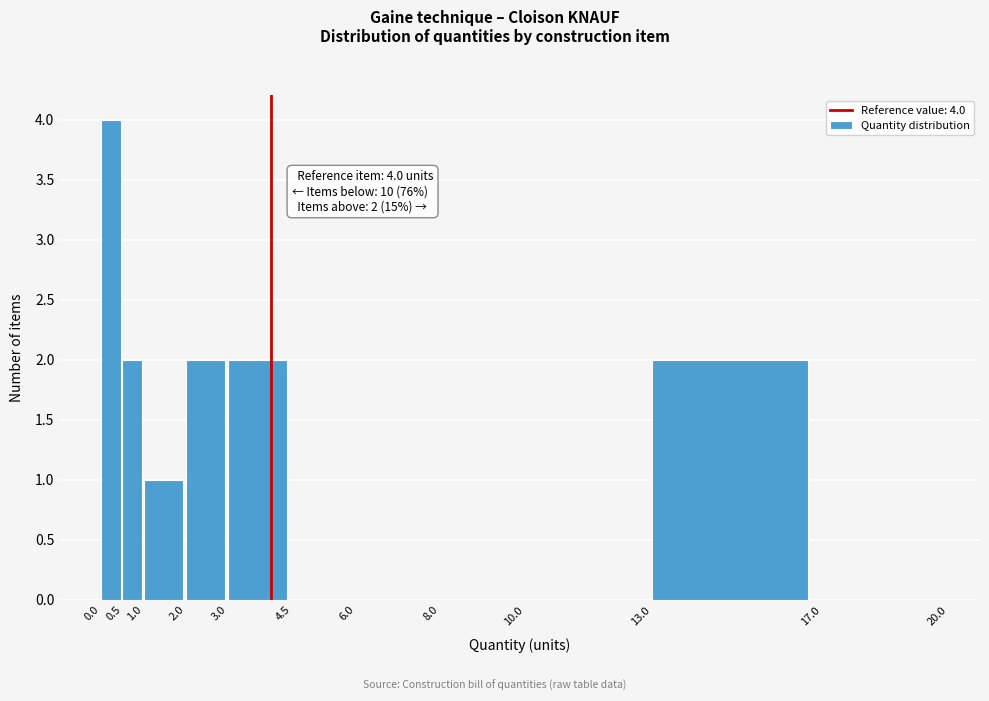

Over which range of the x-axis is the bar tallest?

0.0 to 0.5